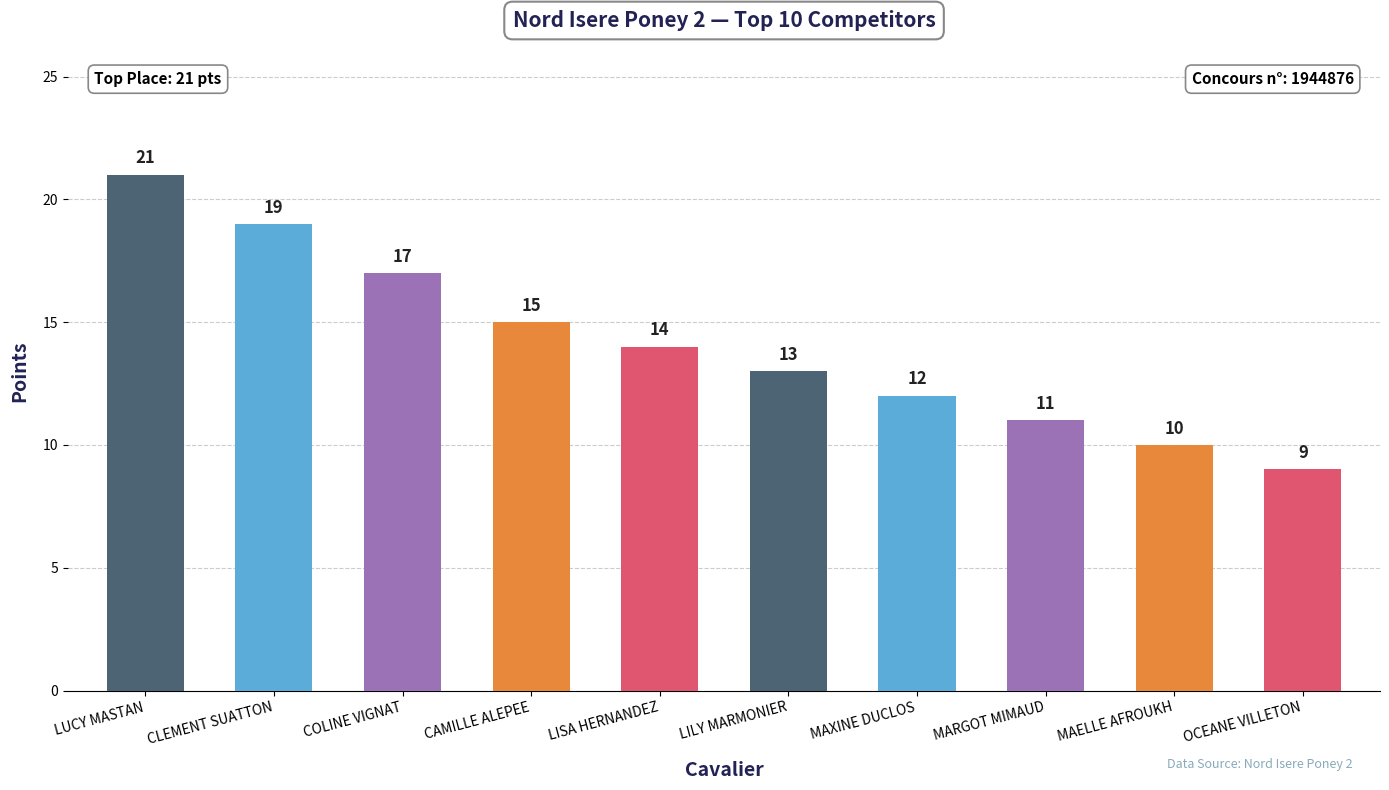

Rank the categories by value from lowest to highest.

OCEANE VILLETON, MAELLE AFROUKH, MARGOT MIMAUD, MAXINE DUCLOS, LILY MARMONIER, LISA HERNANDEZ, CAMILLE ALEPEE, COLINE VIGNAT, CLEMENT SUATTON, LUCY MASTAN